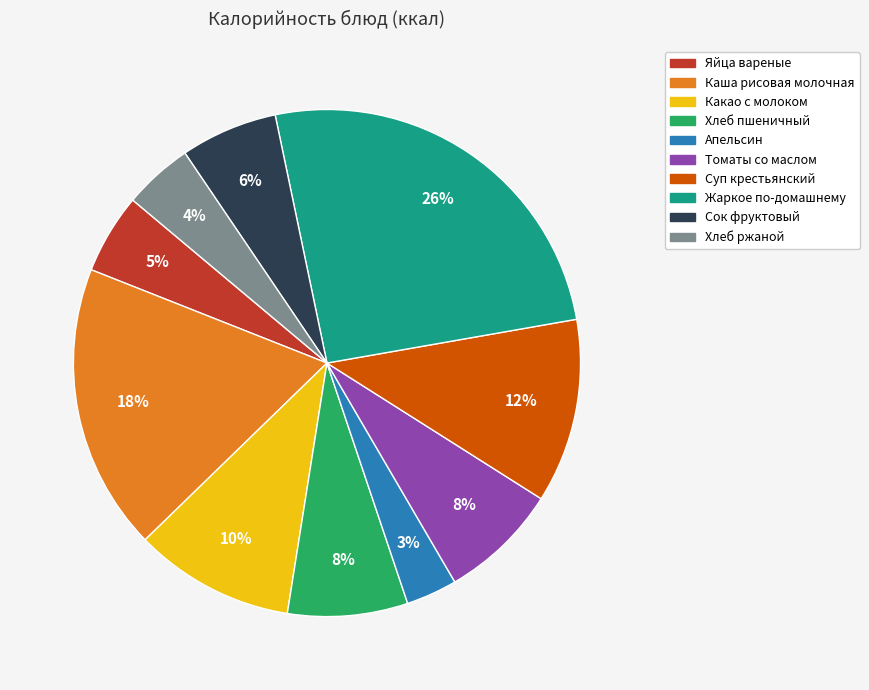

What is the smallest slice in the pie chart?

Апельсин